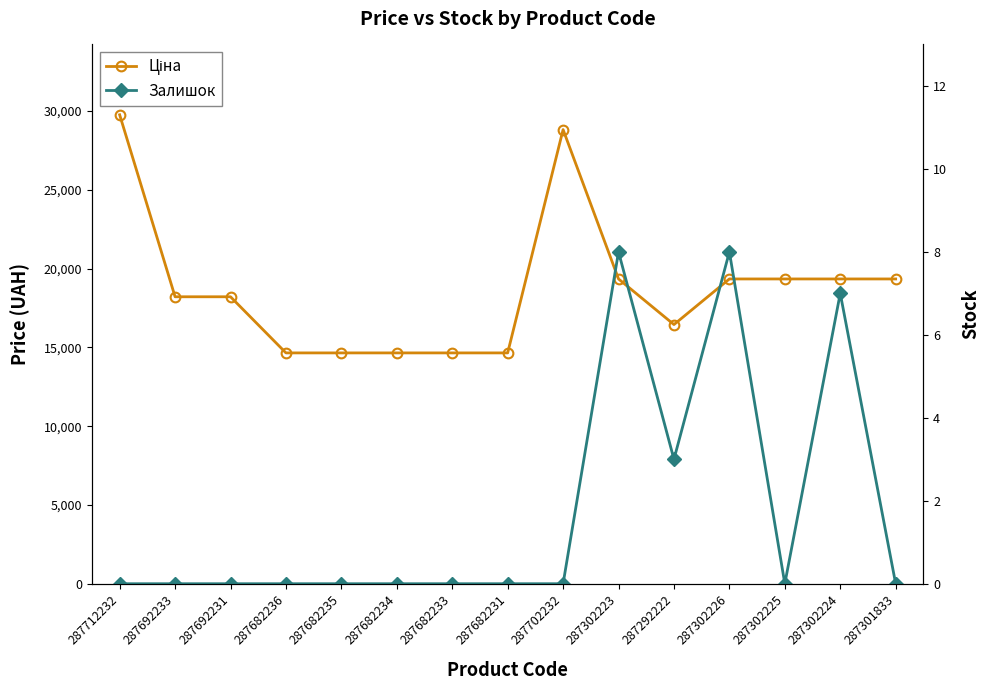

Which series has the largest range (max minus min)?

Ціна